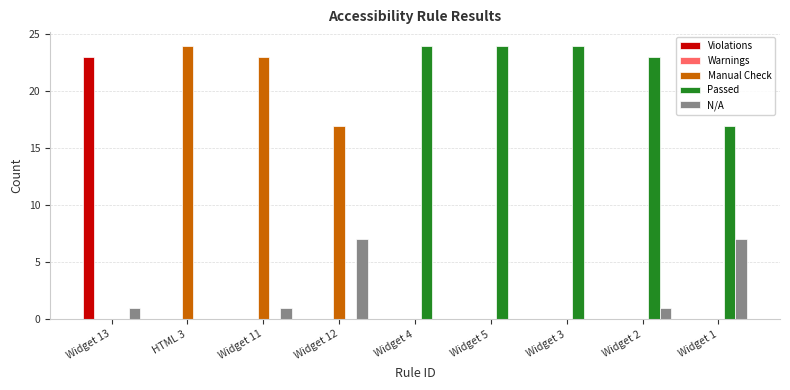

What is the total value across all series at Widget 3?

24